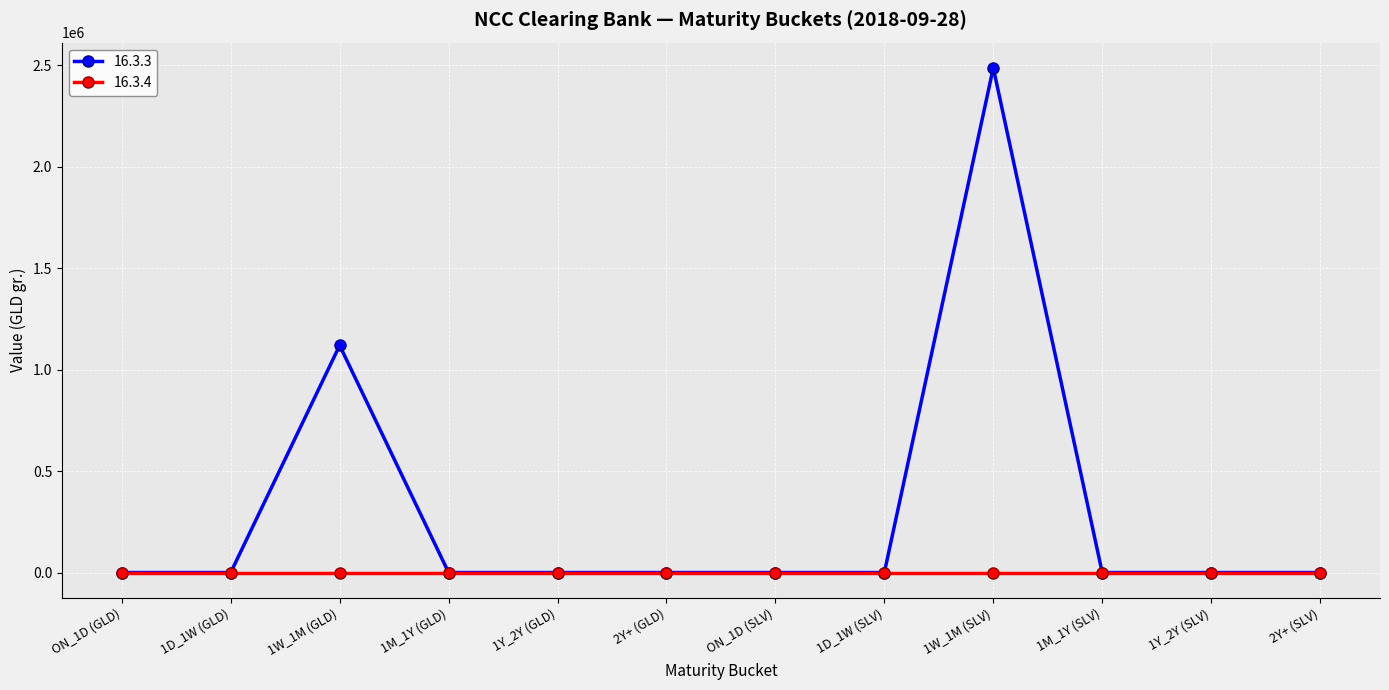

Rank the series by their maximum value, from lowest to highest.

16.3.4, 16.3.3